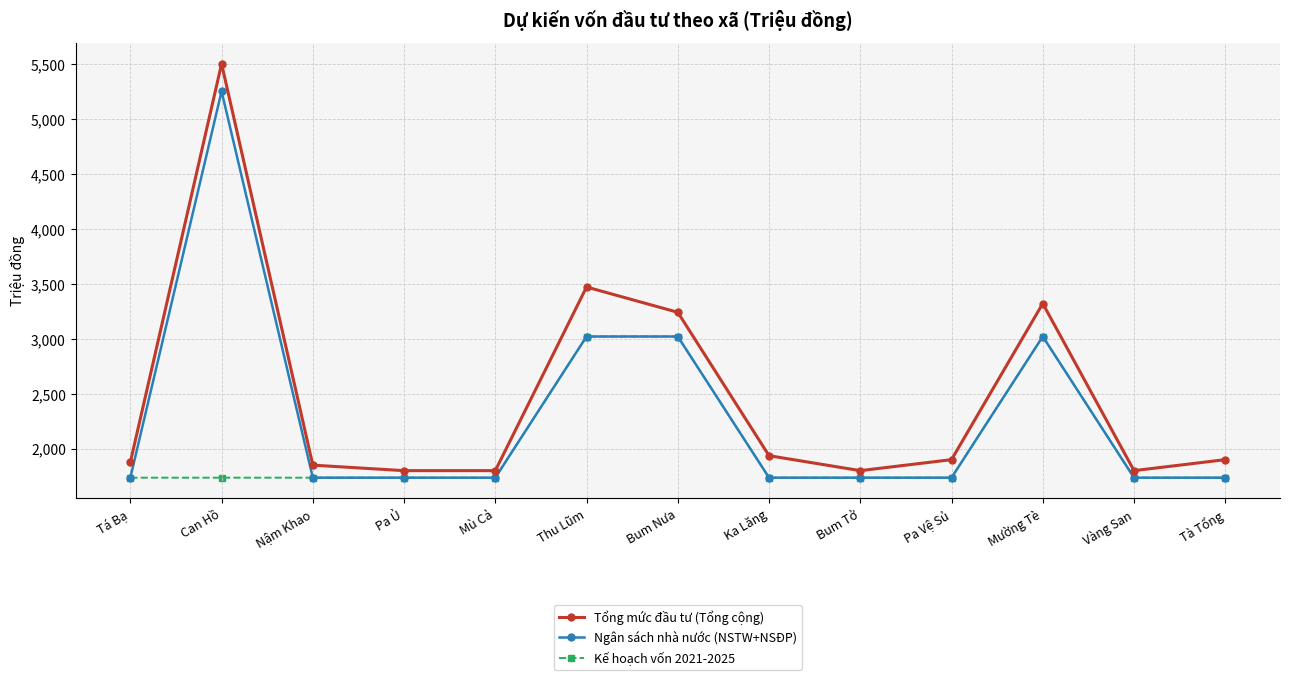

List the series in order of their overall mean, highest first.

Tổng mức đầu tư (Tổng cộng), Ngân sách nhà nước (NSTW+NSĐP), Kế hoạch vốn 2021-2025